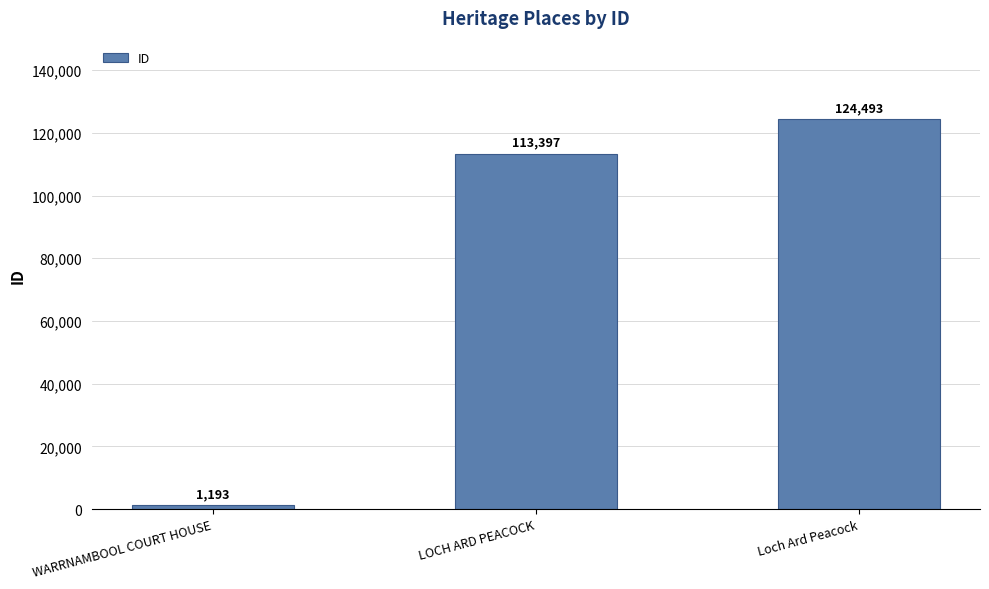

Does the chart contain any negative values?

No